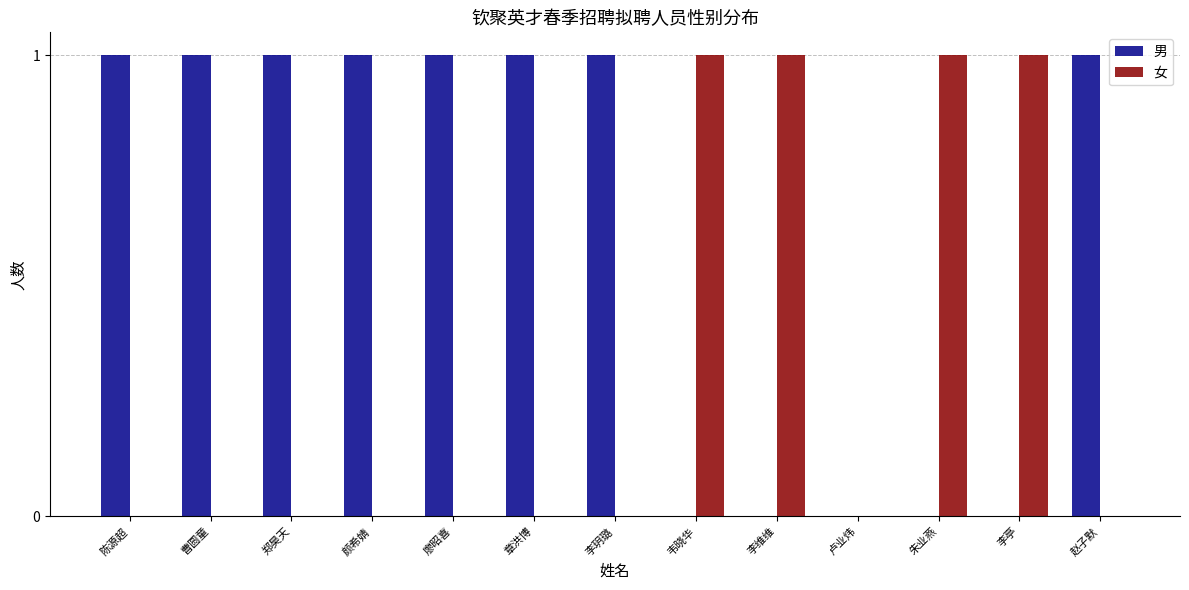

Count the number of categories in the chart.

13